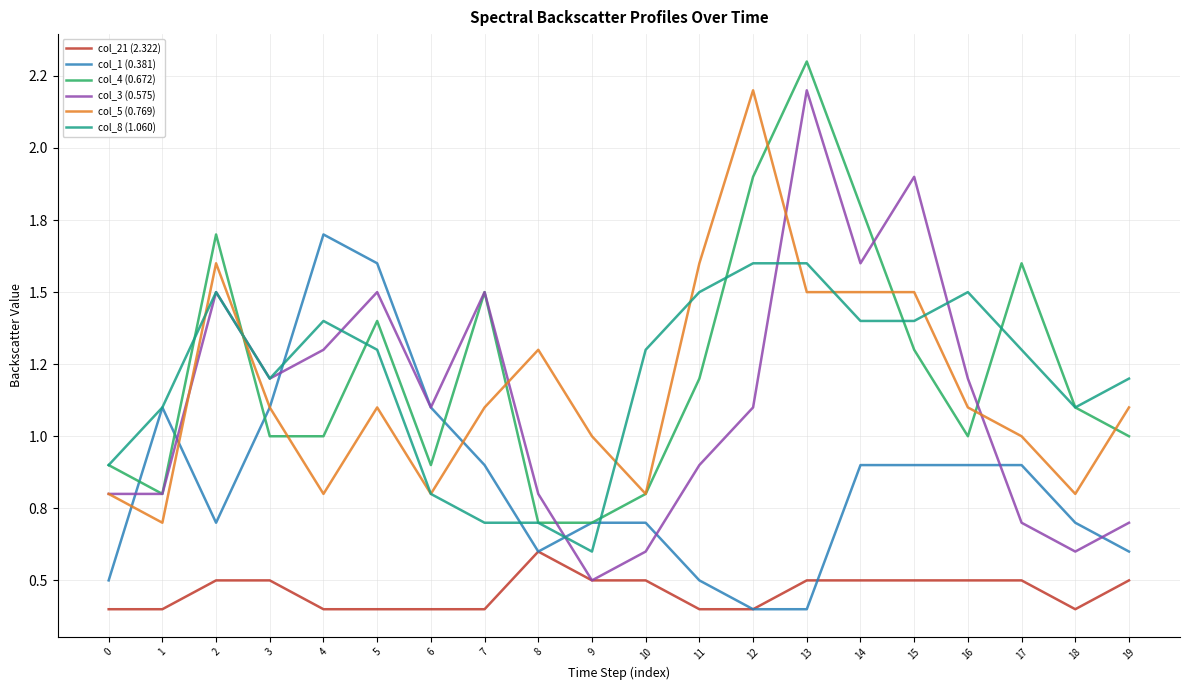

Does the chart have visible grid lines?

Yes